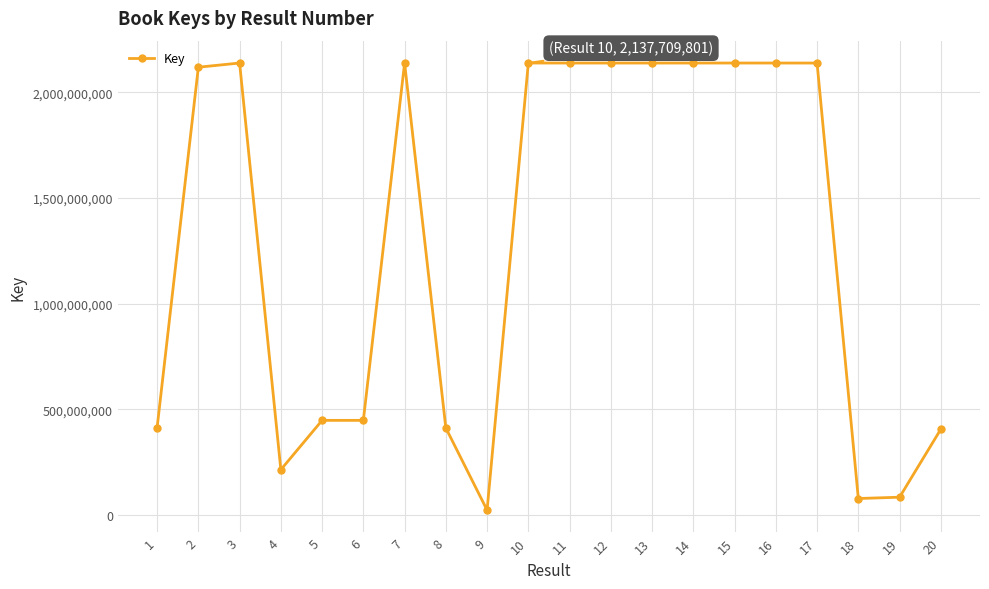

At which category does the data reach its first local valley?

4